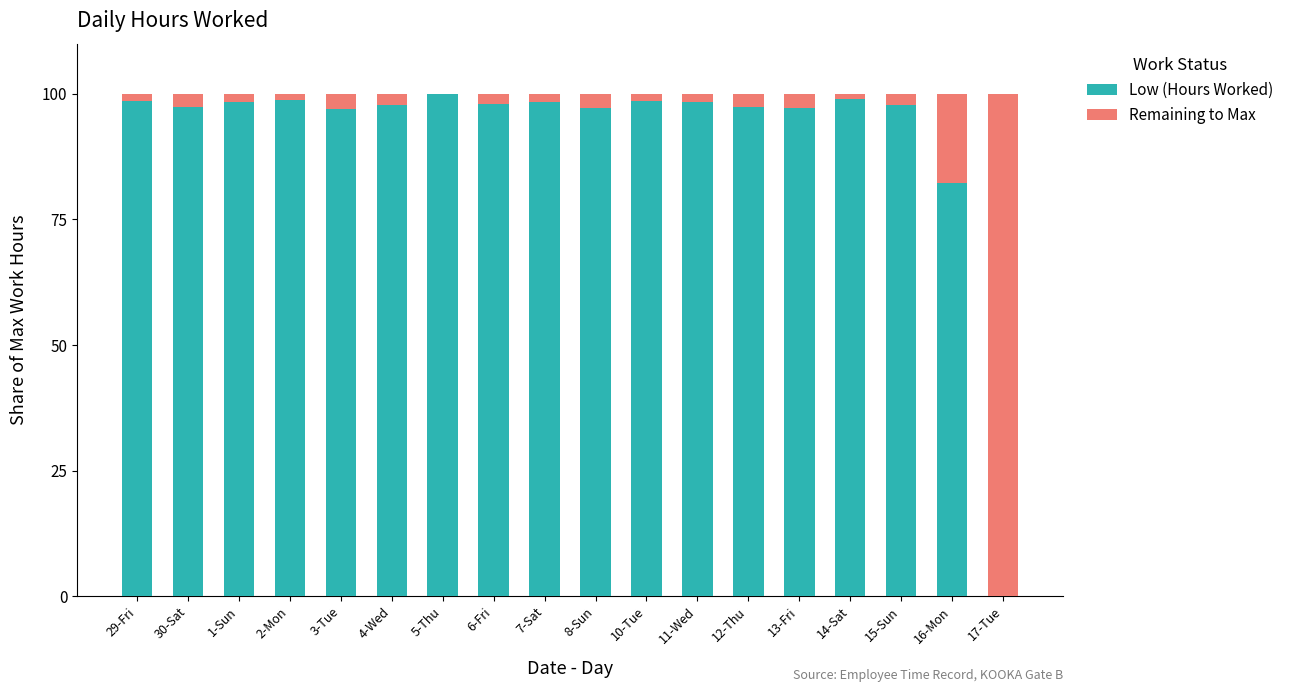

How many categories are shown in the chart?

18